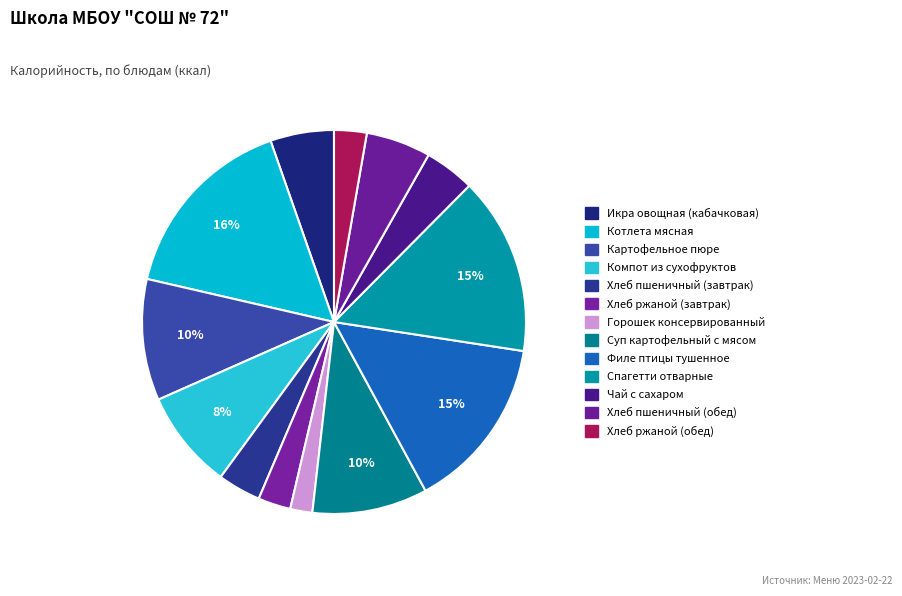

Is Суп картофельный с мясом the majority of the pie?

No